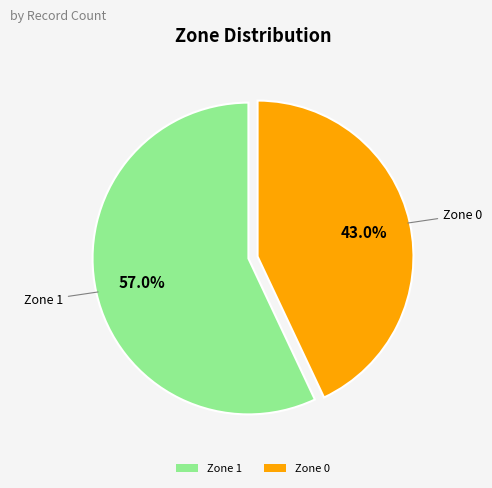

What is the largest slice in the pie chart?

Zone 1